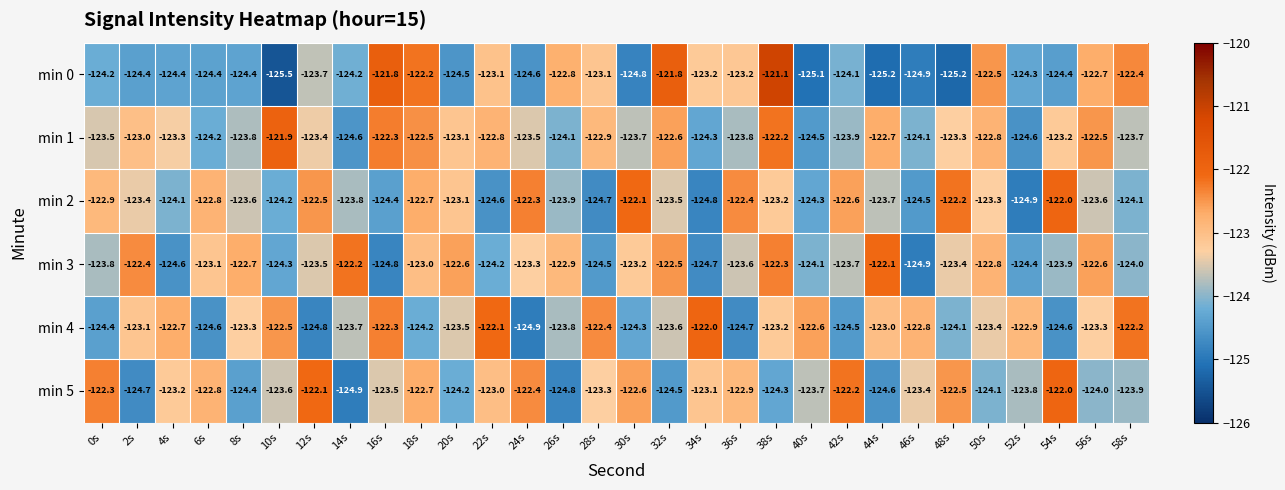

At which label is min 3 closest to -123?

18s